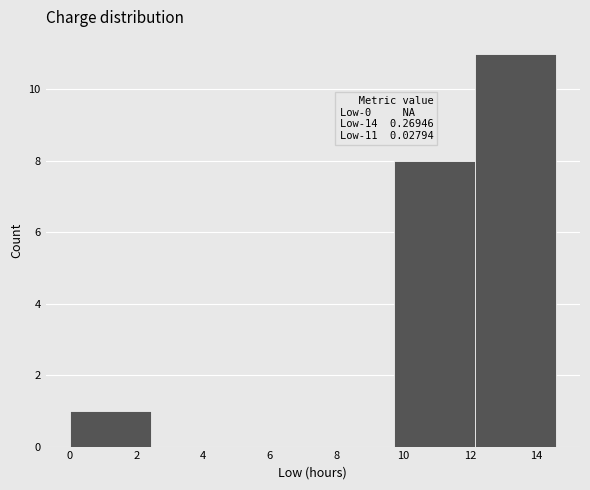

Which range on the x-axis has the tallest bar?

12.2 to 14.6